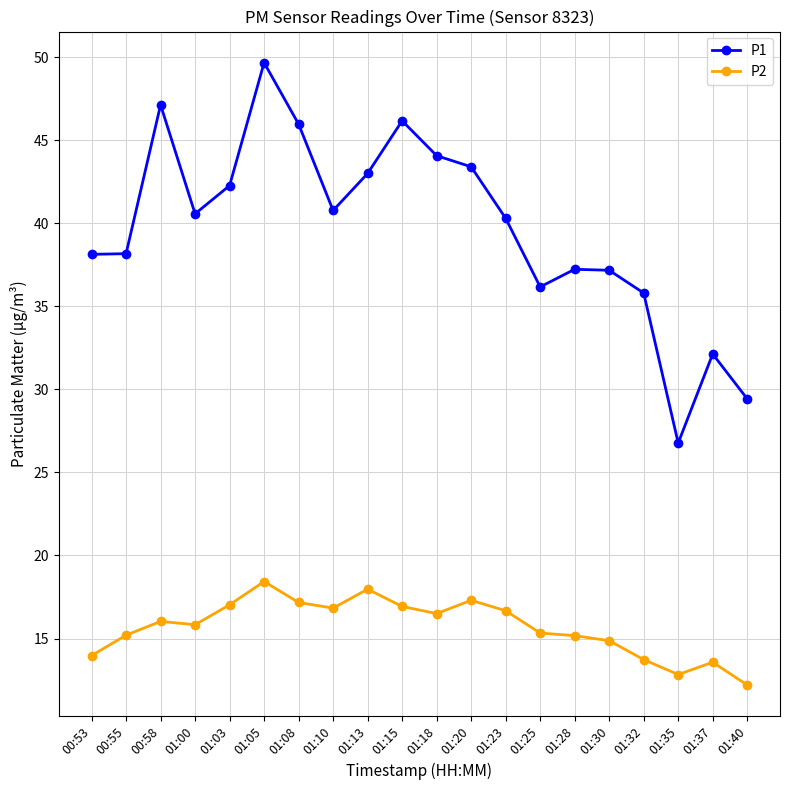

Which category has the highest value in the P1 series?

01:05